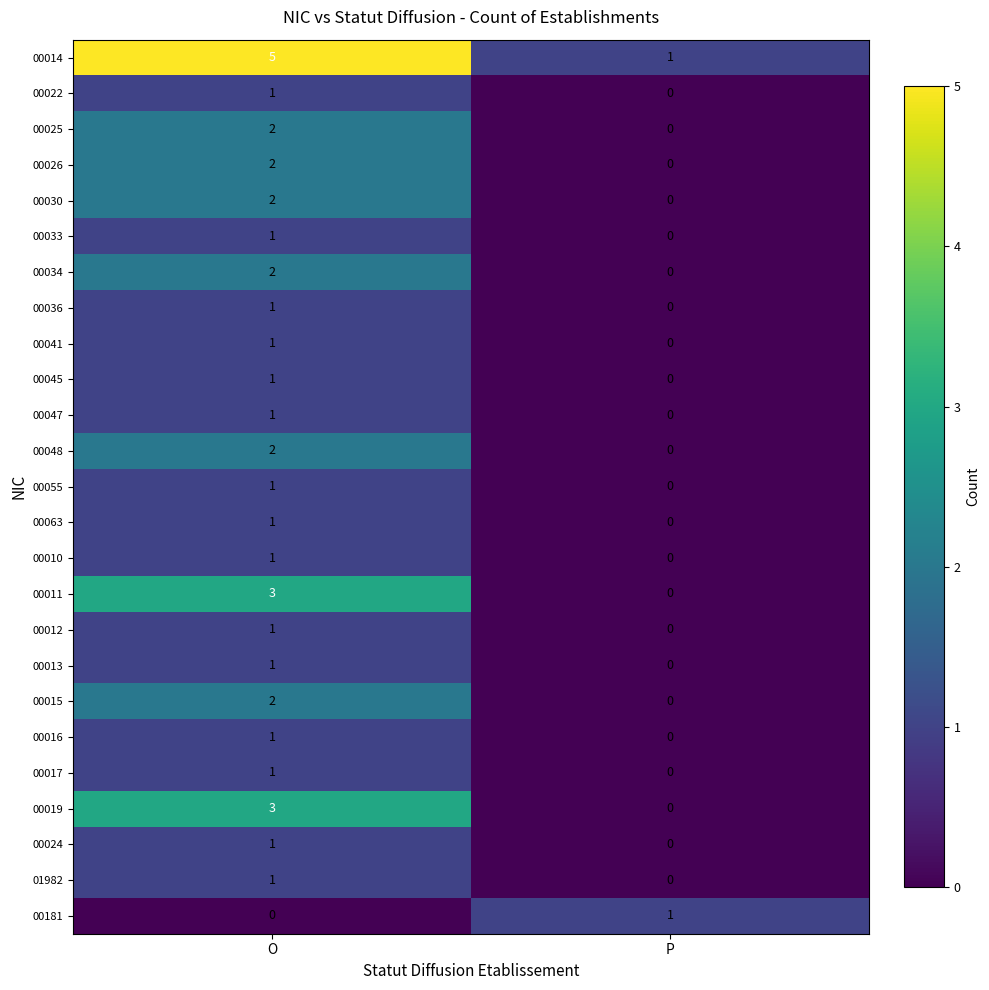

How many values in the 00055 series are below 1?

1